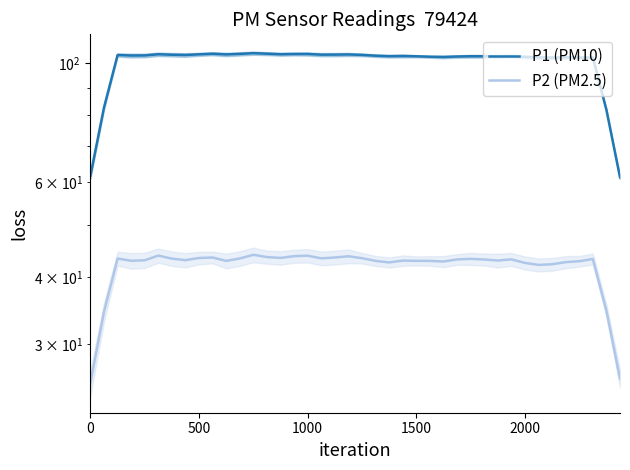

Is the value of P2 (PM2.5) at 12 greater than the value of P1 (PM10) at 39?

No